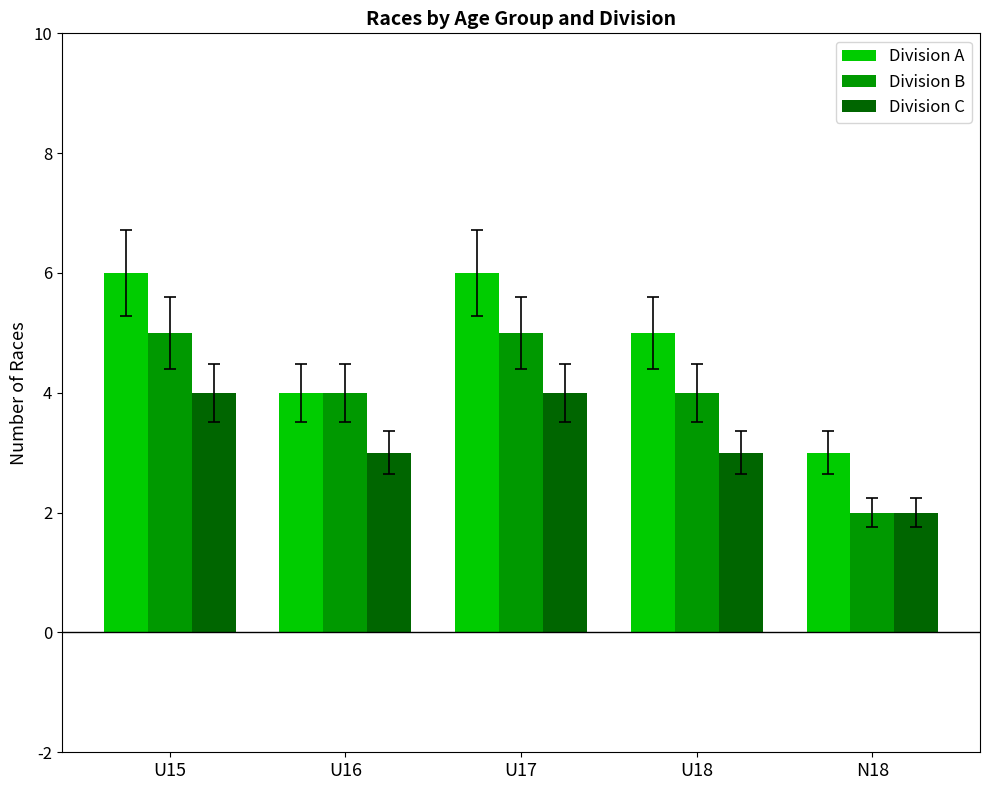

Reading right to left, what are all the values shown in this chart?

Division A: N18=3	U18=5	U17=6	U16=4	U15=6
Division B: N18=2	U18=4	U17=5	U16=4	U15=5
Division C: N18=2	U18=3	U17=4	U16=3	U15=4